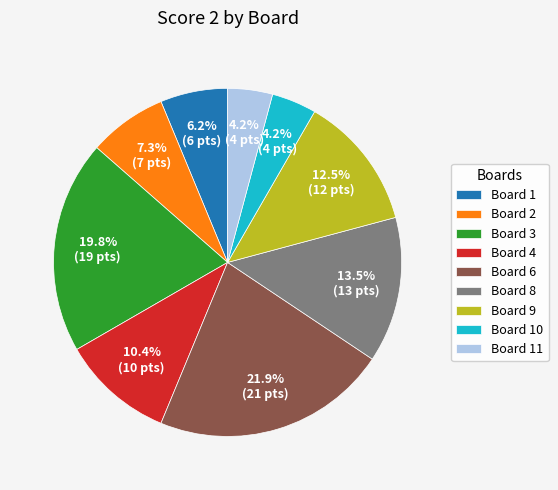

Which slice is the largest?

Board 6